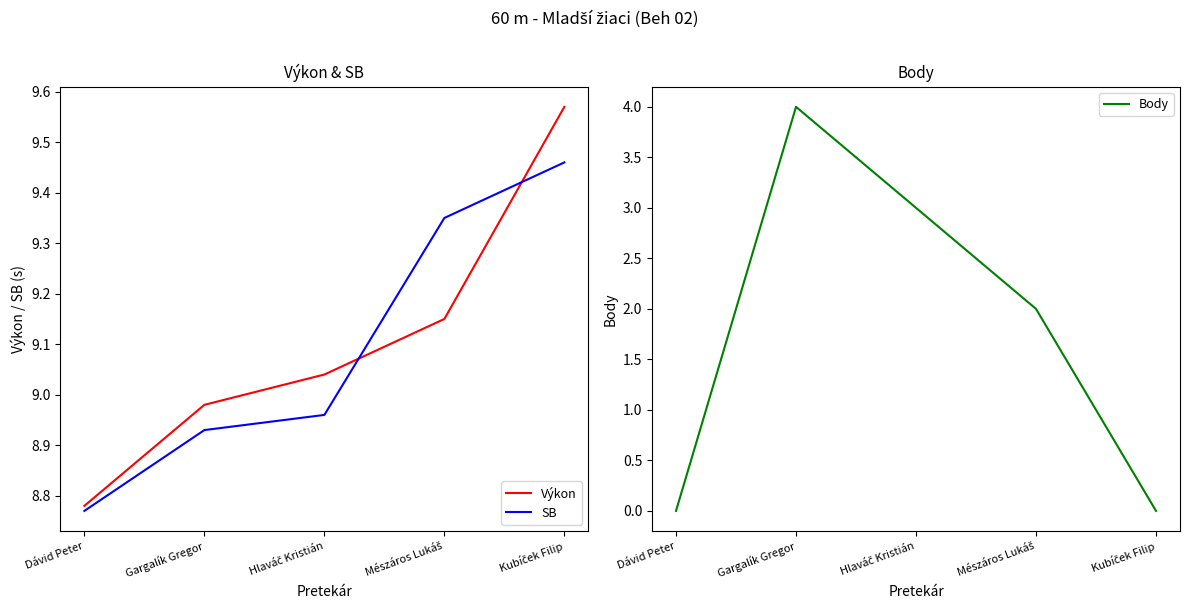

Which series has the widest spread of values?

Body